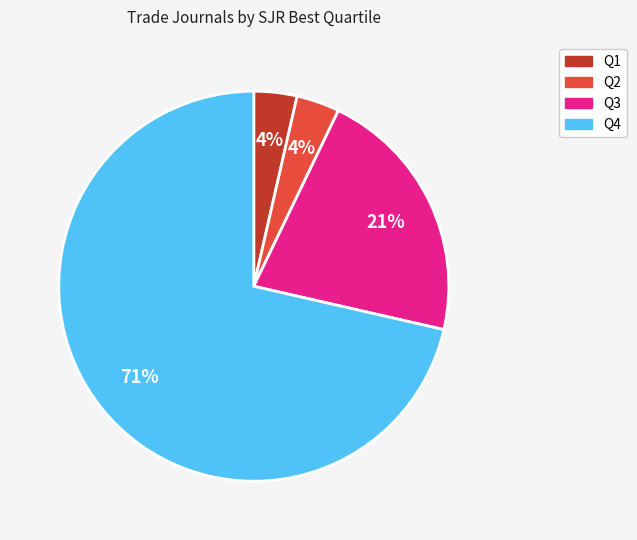

Which slice is the largest?

Q4